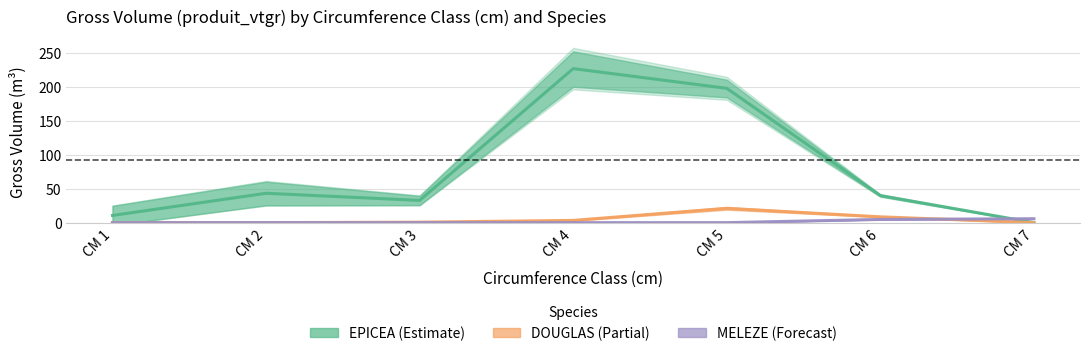

Rank the categories by EPICEA (Estimate) value from lowest to highest.

CM 7, CM 1, CM 3, CM 6, CM 2, CM 5, CM 4